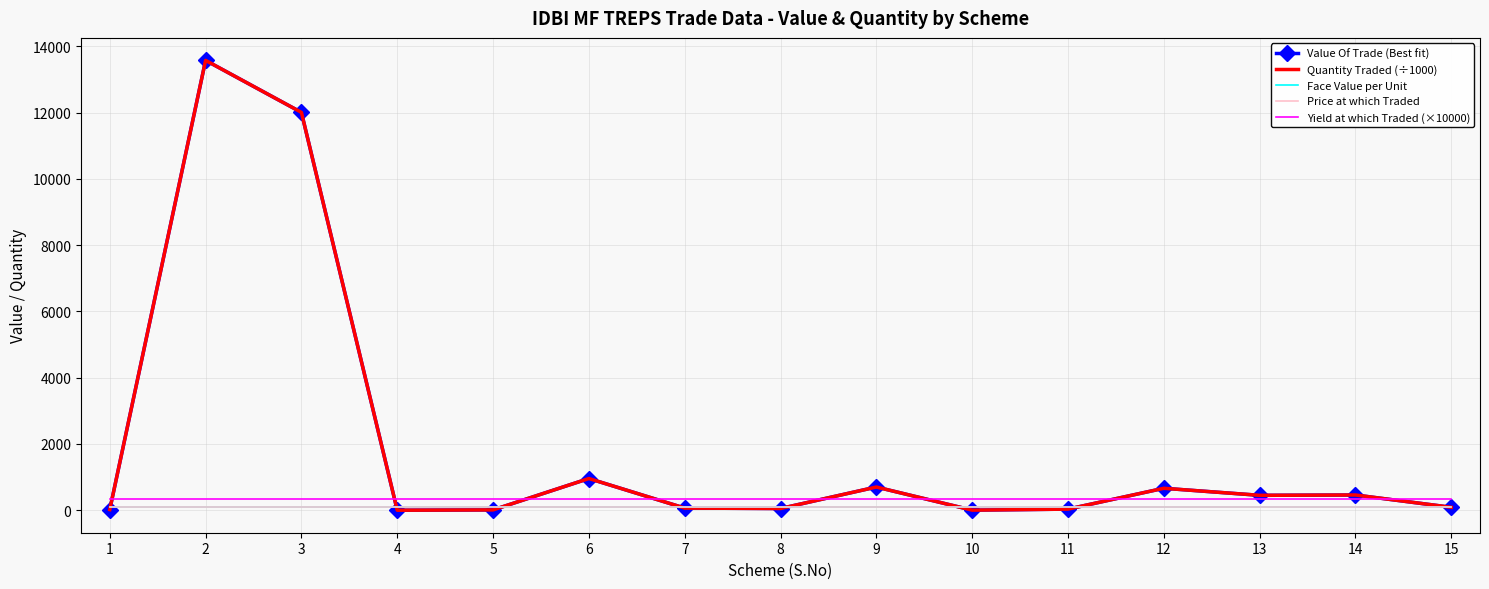

Reading left to right, transcribe all the data shown in this chart.

Value Of Trade (Best fit): 1=18.9	2=13577.0	3=12007.1	4=0.1	5=9.9	6=956.8	7=64.9	8=51.9	9=700.1	10=2.4	11=33.7	12=662.6	13=449.8	14=460.0	15=88.4
Quantity Traded (÷1000): 1=18.9	2=13577.0	3=12007.1	4=0.1	5=9.9	6=956.8	7=64.9	8=51.9	9=700.1	10=2.4	11=33.7	12=662.6	13=449.8	14=460.0	15=88.4
Face Value per Unit: 1=100.0	2=100.0	3=100.0	4=100.0	5=100.0	6=100.0	7=100.0	8=100.0	9=100.0	10=100.0	11=100.0	12=100.0	13=100.0	14=100.0	15=100.0
Price at which Traded: 1=100.0	2=100.0	3=100.0	4=100.0	5=100.0	6=100.0	7=100.0	8=100.0	9=100.0	10=100.0	11=100.0	12=100.0	13=100.0	14=100.0	15=100.0
Yield at which Traded (×10000): 1=324.0	2=324.0	3=324.0	4=324.0	5=324.0	6=324.0	7=324.0	8=324.0	9=324.0	10=324.0	11=324.0	12=324.0	13=324.0	14=324.0	15=324.0